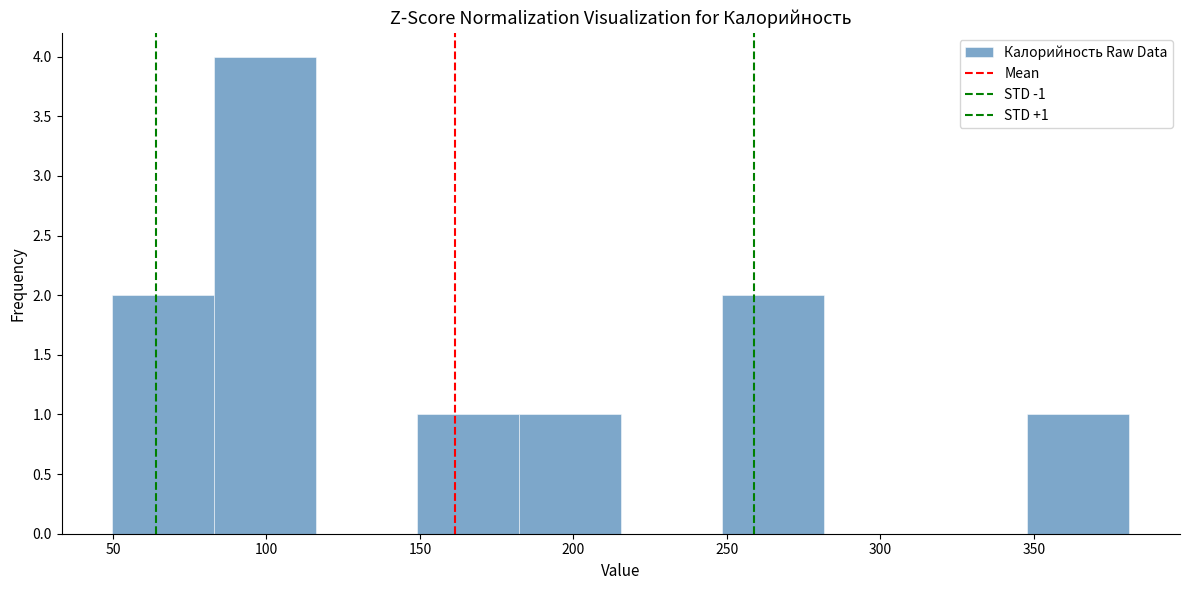

Which range on the x-axis has the tallest bar?

85 to 115